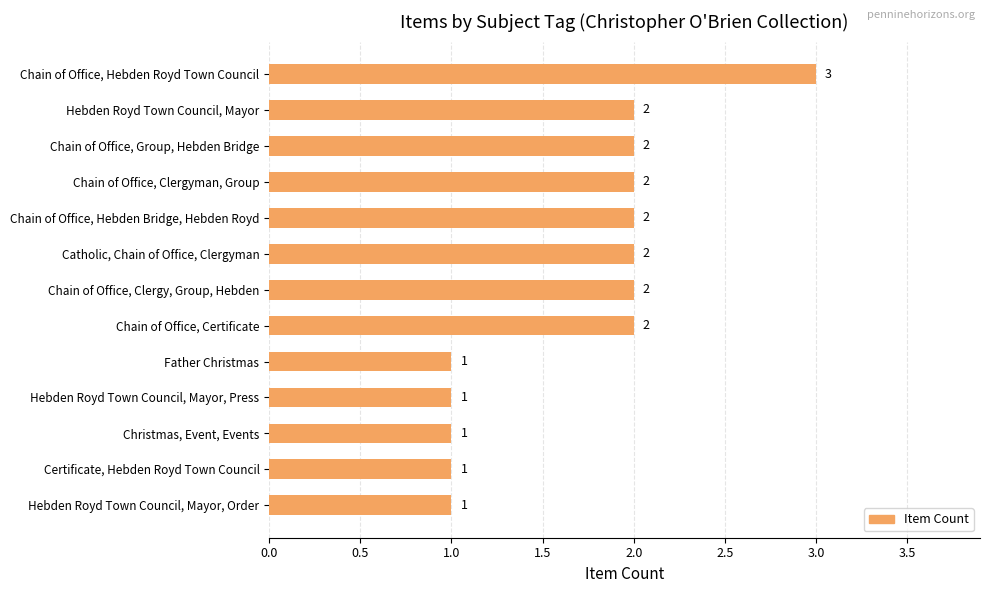

What is the difference between the second highest and second lowest values?

1